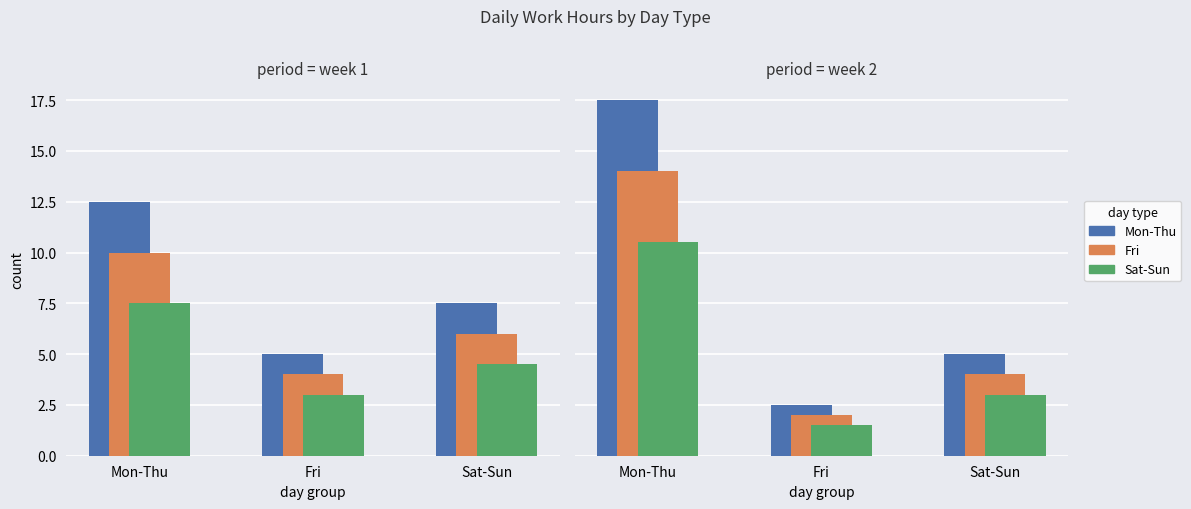

What are all the series names shown in the legend?

Mon-Thu, Fri, Sat-Sun